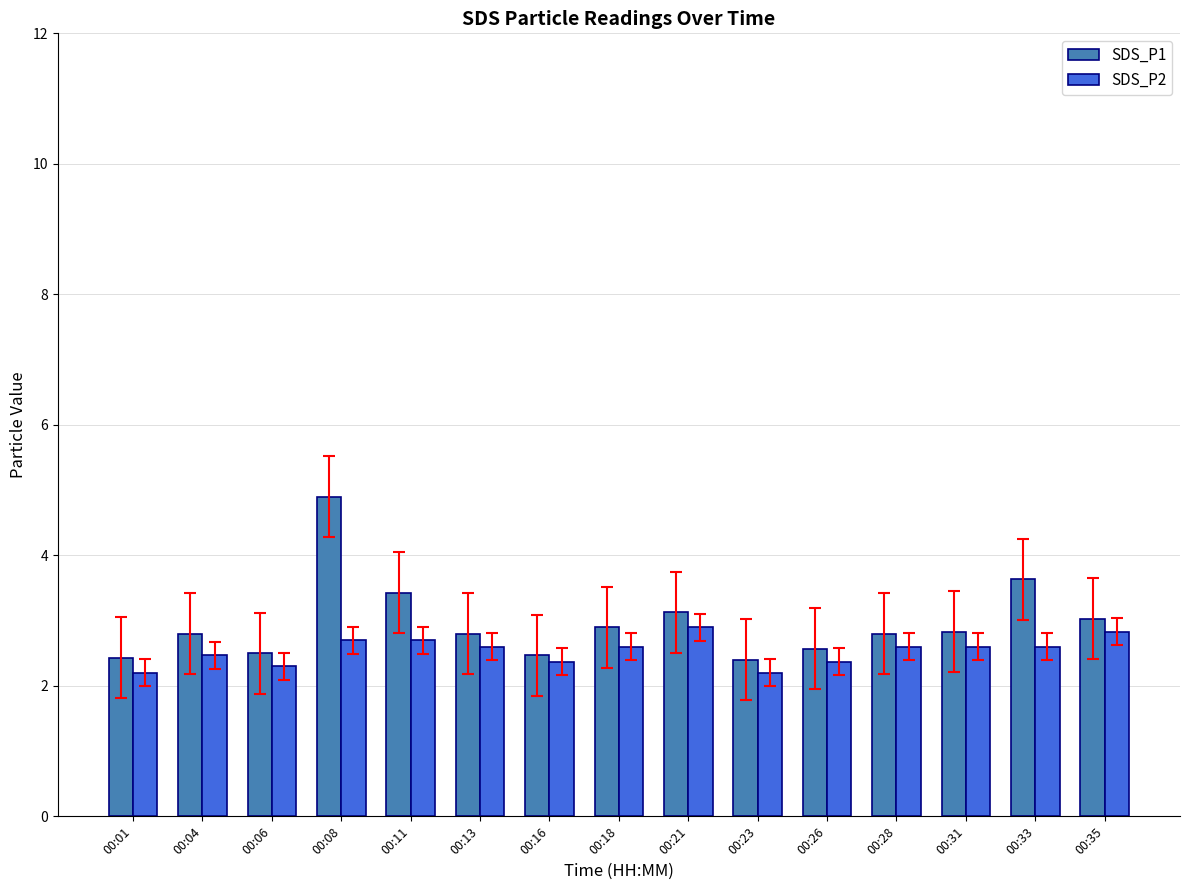

What is the difference between the maximum and minimum values in the SDS_P2 series?

0.7